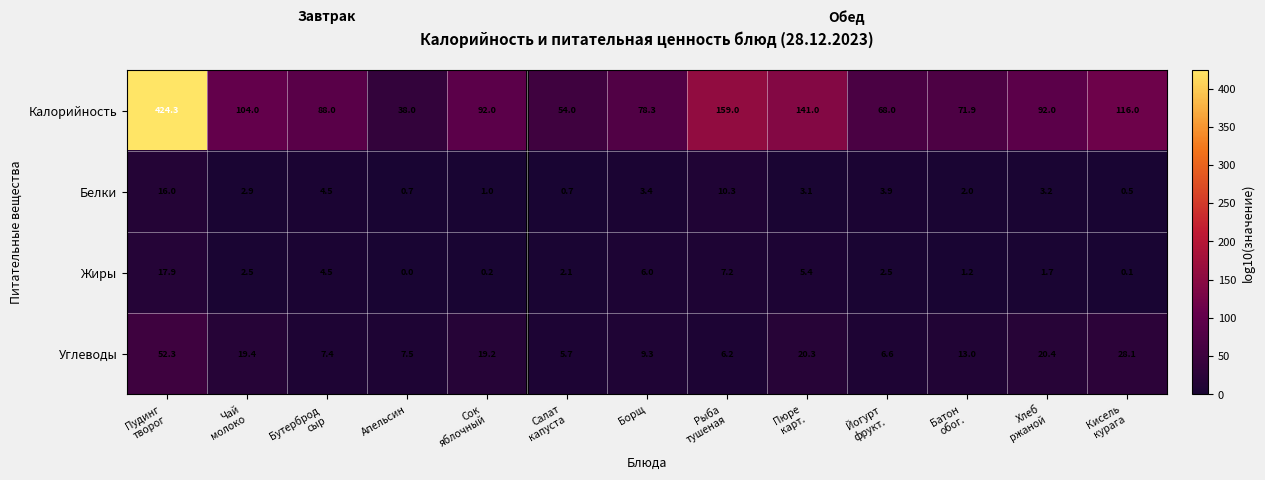

What is the difference between the maximum and minimum values in the Жиры series?

17.9